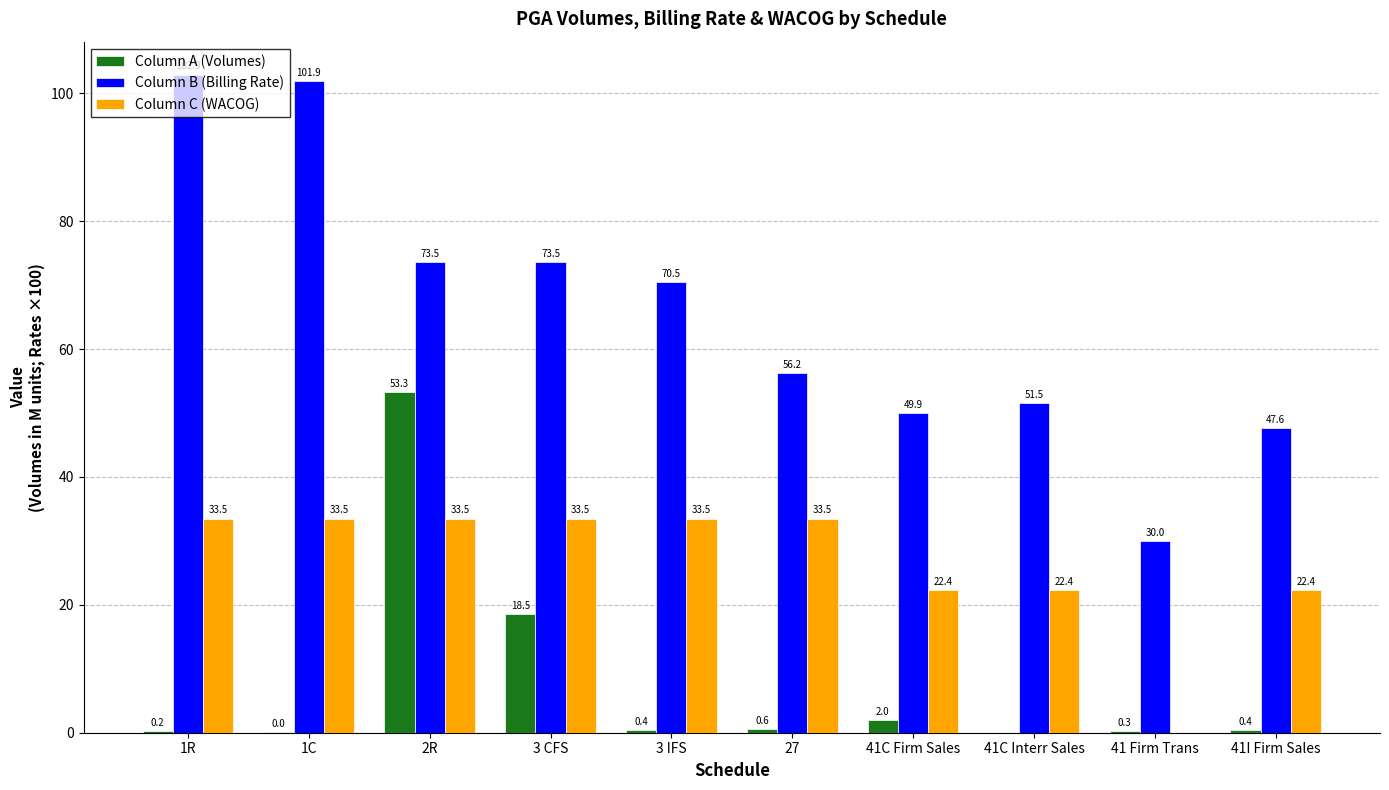

What is the approximate value of Column B (Billing Rate) at 41C Interr Sales?

51.5